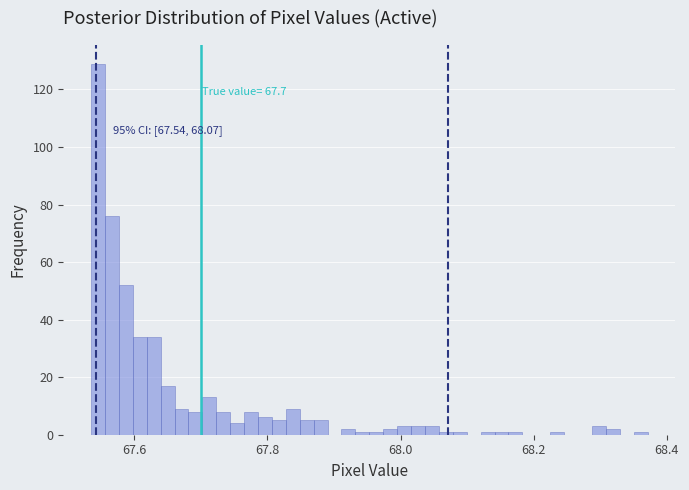

Around what value on the x-axis is the tallest bar? Give the approximate position of its centre, as read against the axis.

67.54